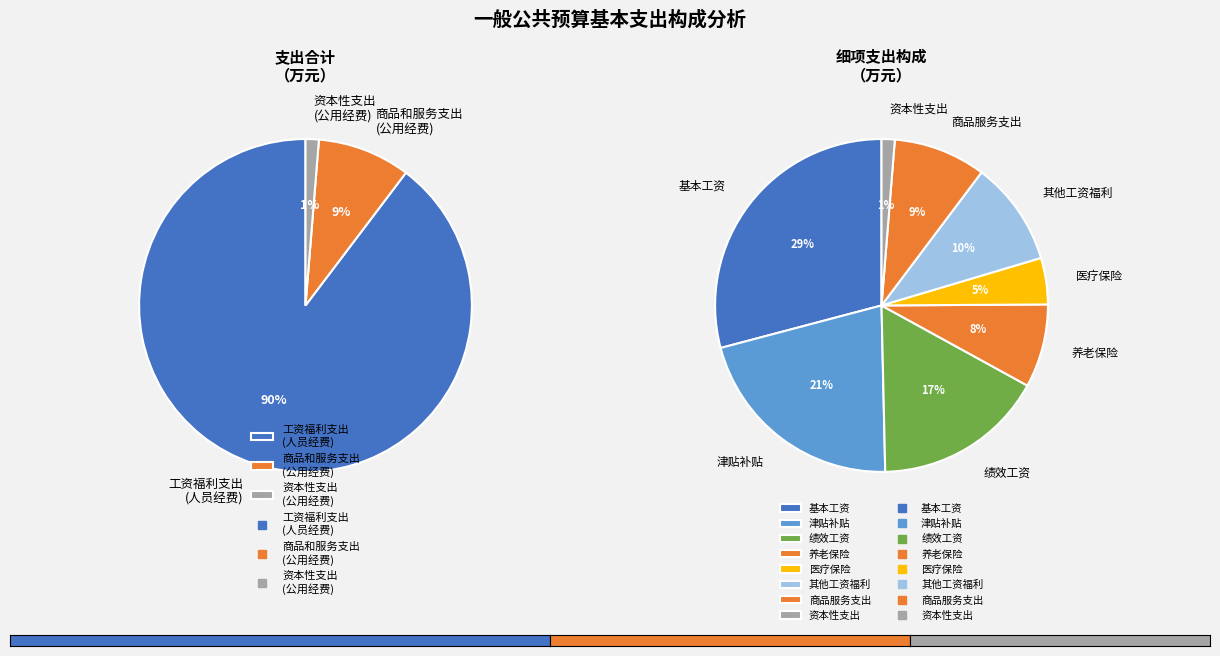

The 资本性支出 slice represents 1% of the pie. True or false?

True